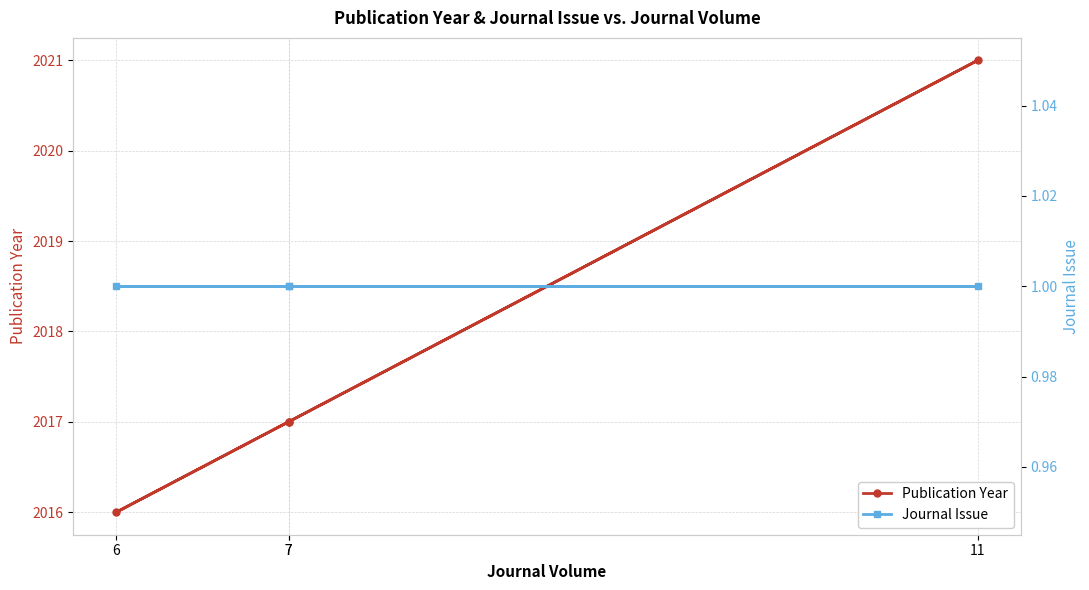

At how many categories does at least one series exceed 546?

4